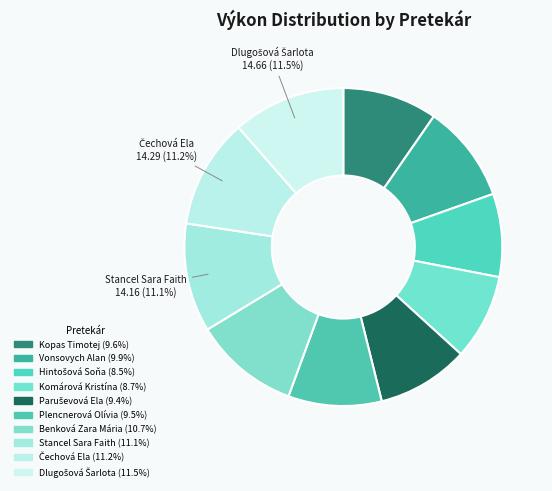

How many slices are in this pie chart?

10